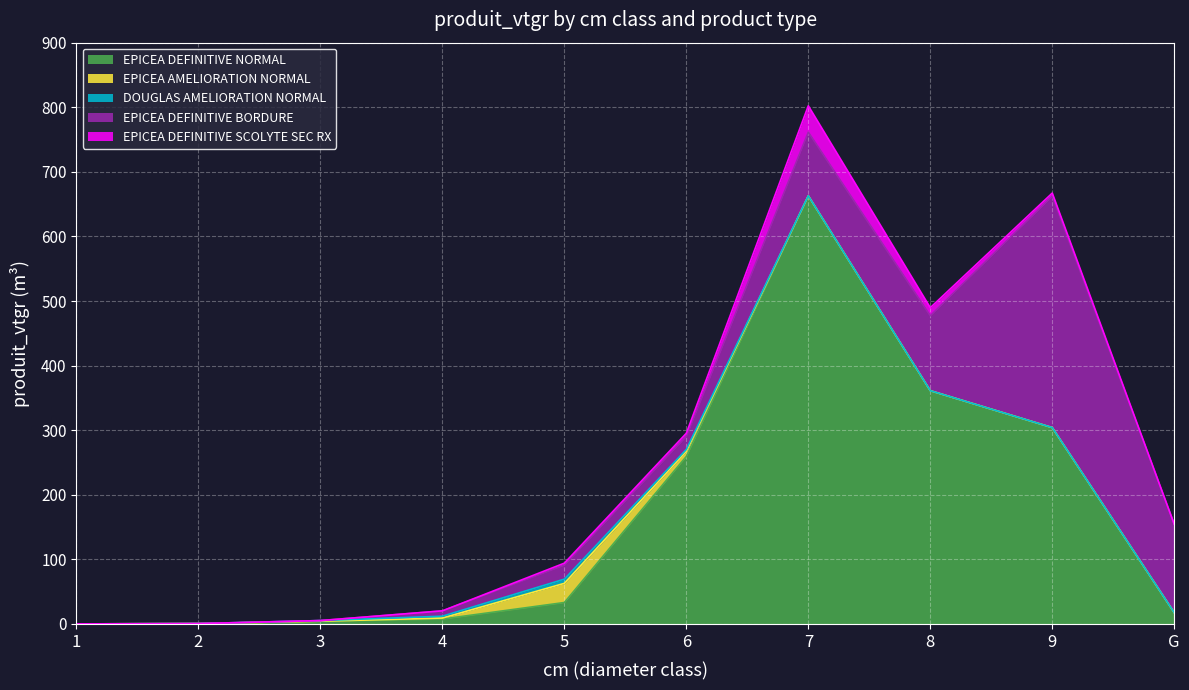

True or false: EPICEA DEFINITIVE BORDURE and EPICEA DEFINITIVE SCOLYTE SEC RX intersect in this chart.

False